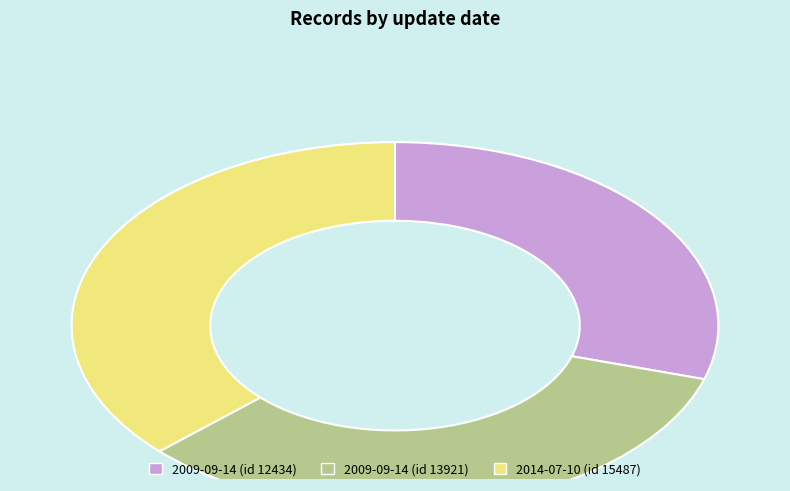

Approximately how many times larger is the value at 2009-09-14 (id 12434) compared to 2009-09-14 (id 13921)?

0.9